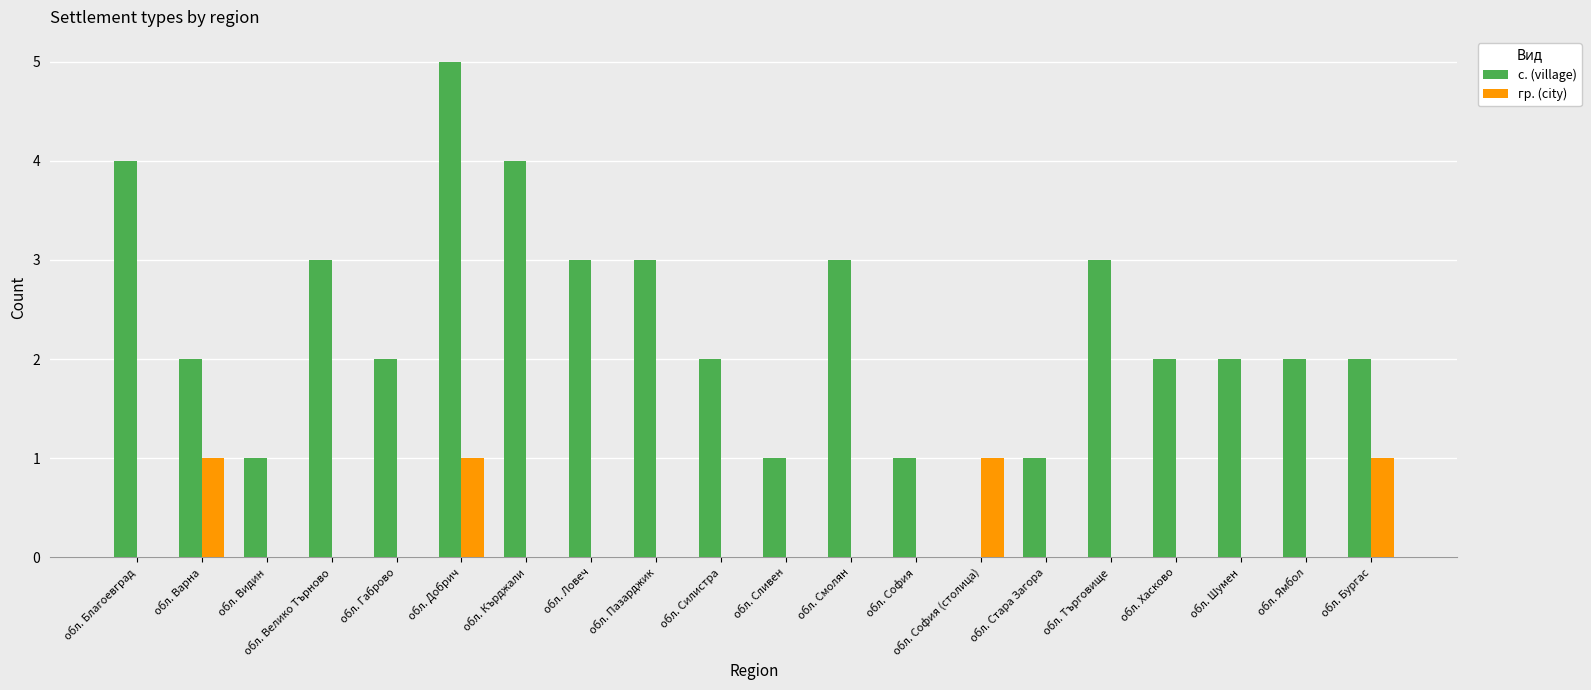

How many series are shown in this chart?

2